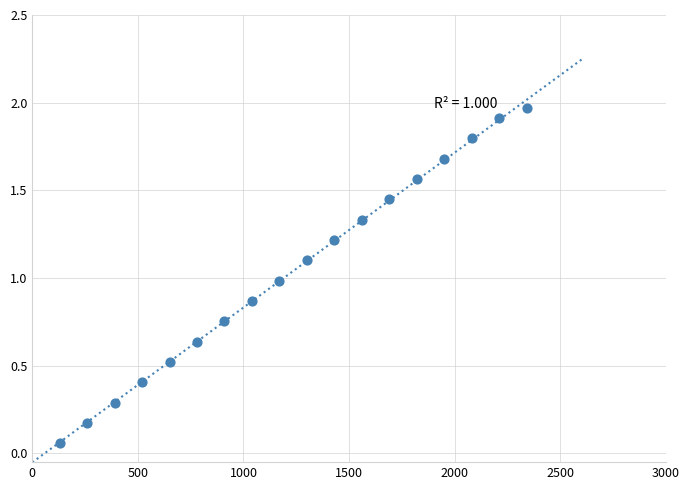

What is the range of Y values (max minus min)?

1.9